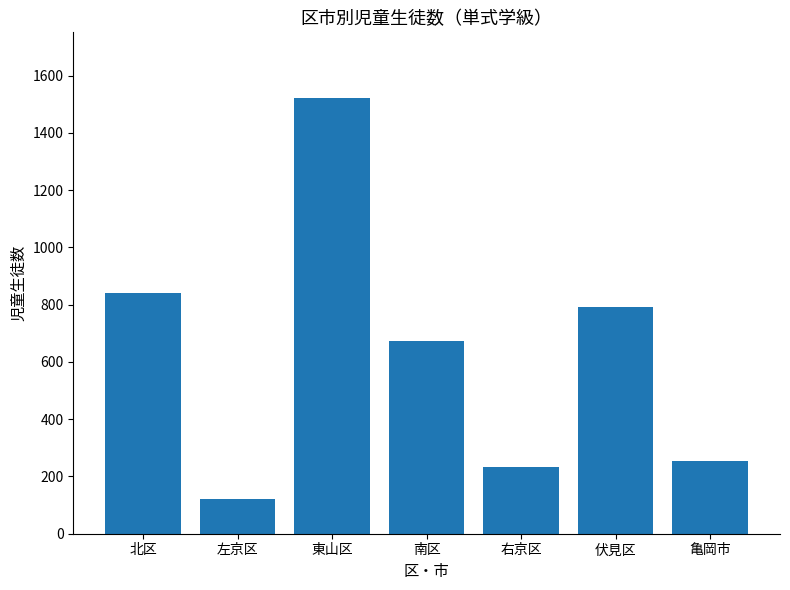

What is the label of the 6th bar from the left?

伏見区